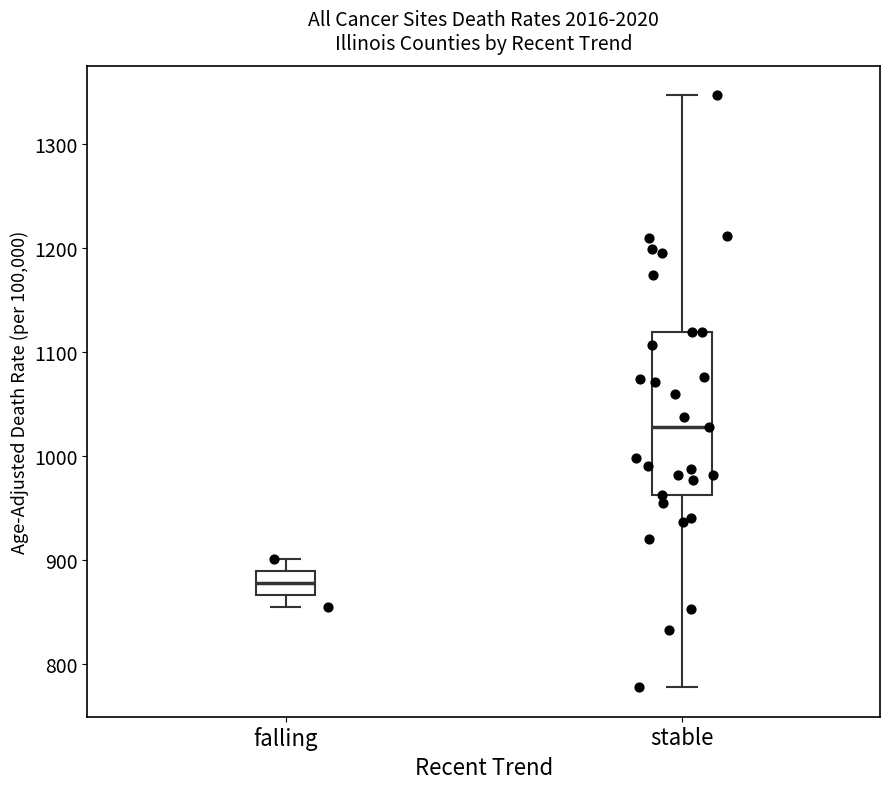

Where is the lower edge of the box for stable on the y-axis? The values are not printed on the chart, so give them approximately, as read against the axis.

960